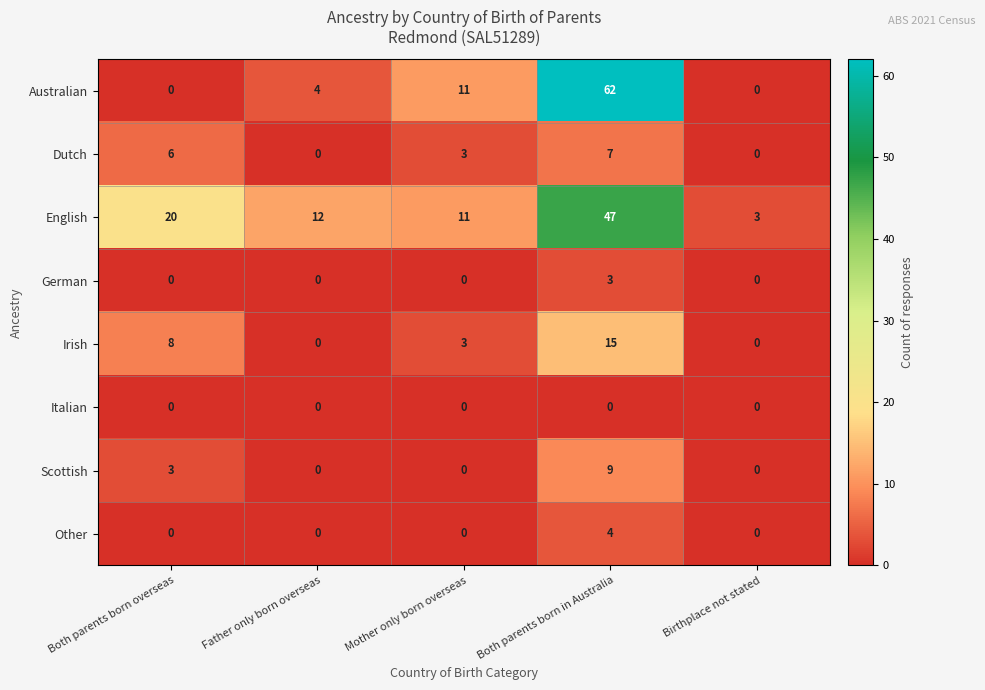

Which series has the largest total across all categories?

English